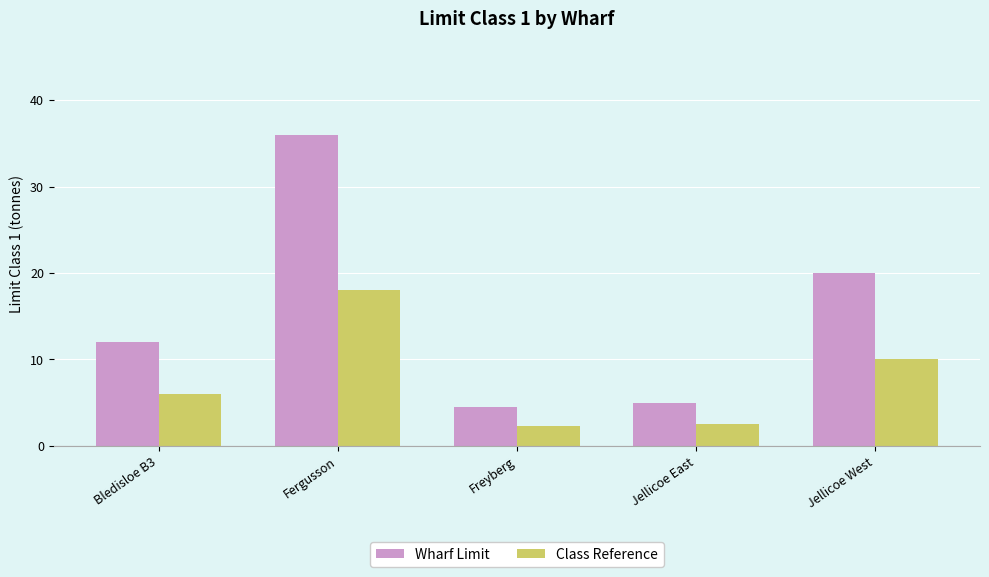

Which series has the widest spread of values?

Wharf Limit